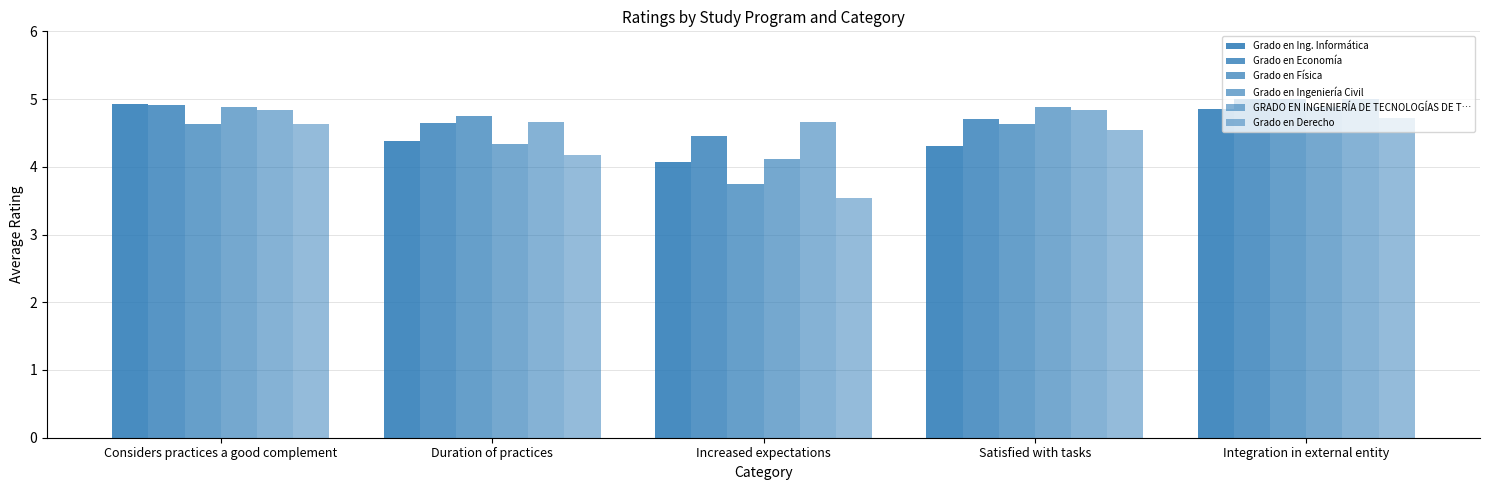

Count the Grado en Física values in the range 4 to 5.

4